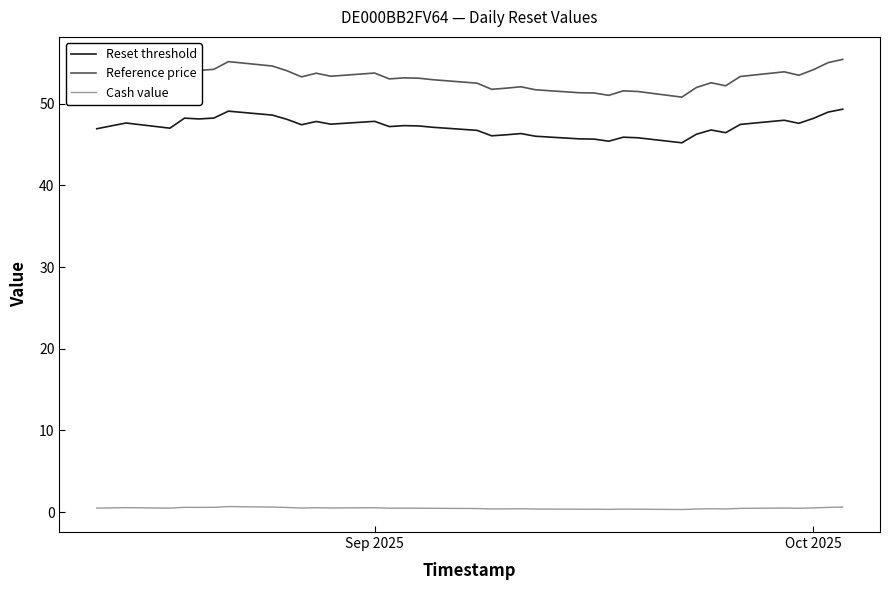

What is the value of the Reference price point at the 5th from the left?

52.8